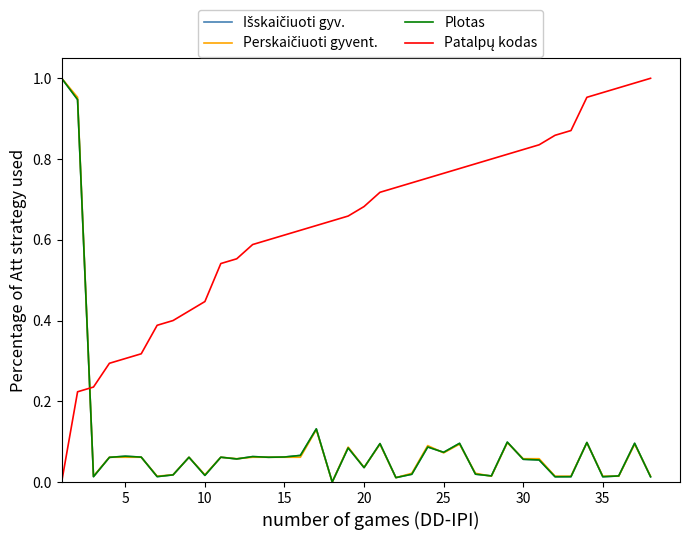

True or false: Perskaičiuoti gyvent. and Patalpų kodas intersect in this chart.

True